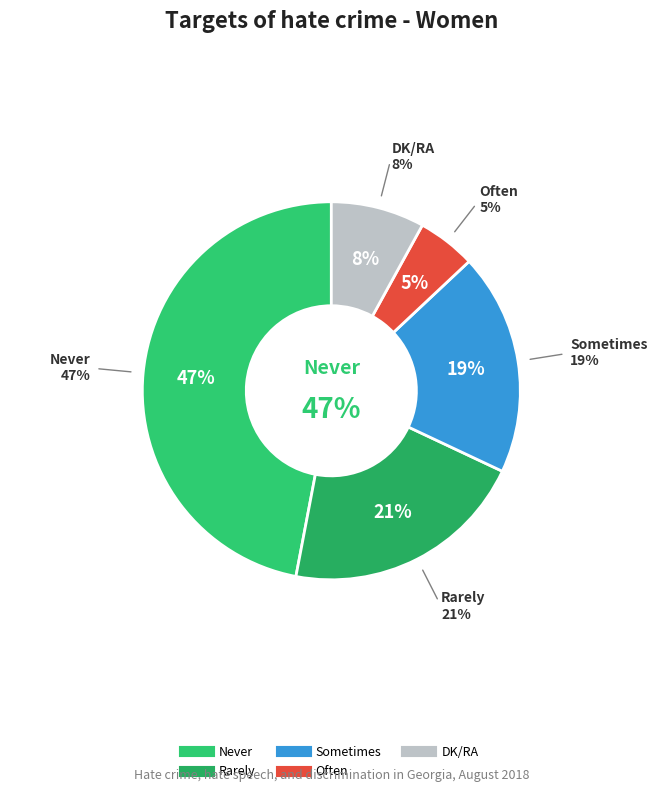

Does Often account for over 50% of the chart?

No